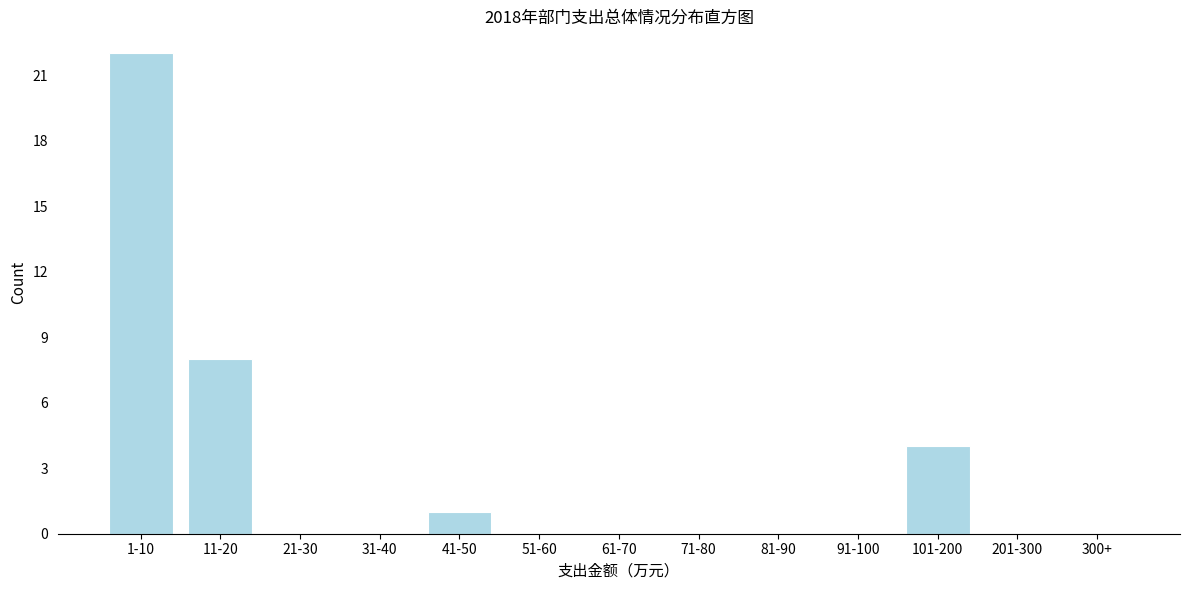

Reading left to right, list all the values displayed in this chart.

1-10=22	11-20=8	21-30=0	31-40=0	41-50=1	51-60=0	61-70=0	71-80=0	81-90=0	91-100=0	101-200=4	201-300=0	300+=0